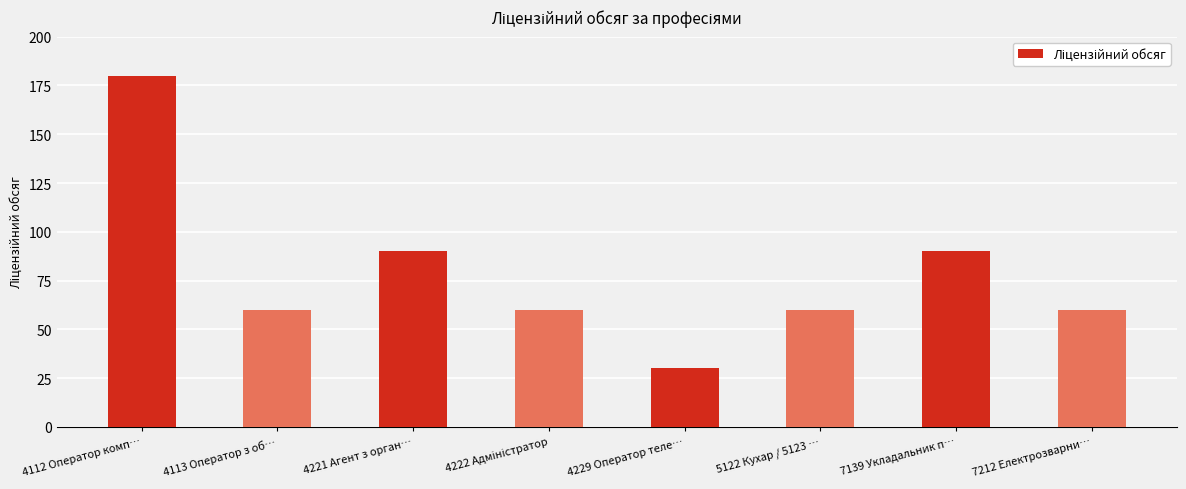

The value at 4221 Агент з орган… is 90. True or false?

True